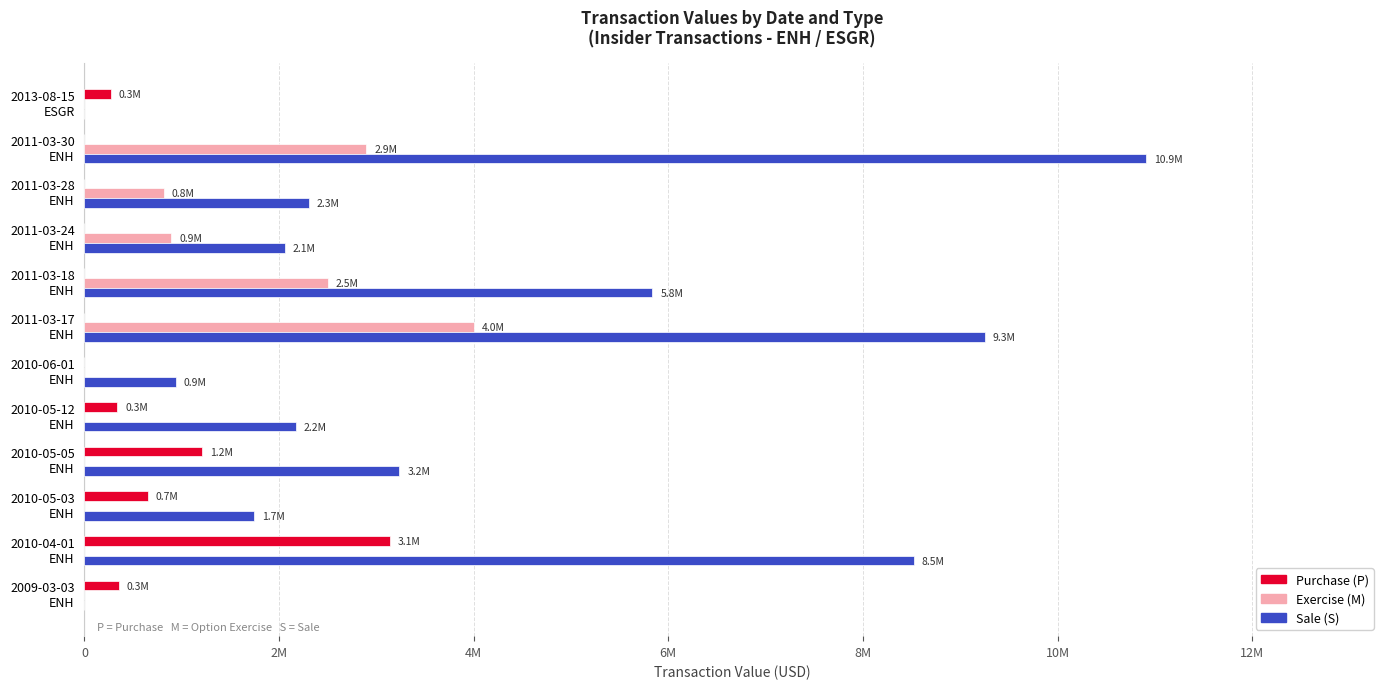

What are all the series names shown in the legend?

Purchase (P), Exercise (M), Sale (S)